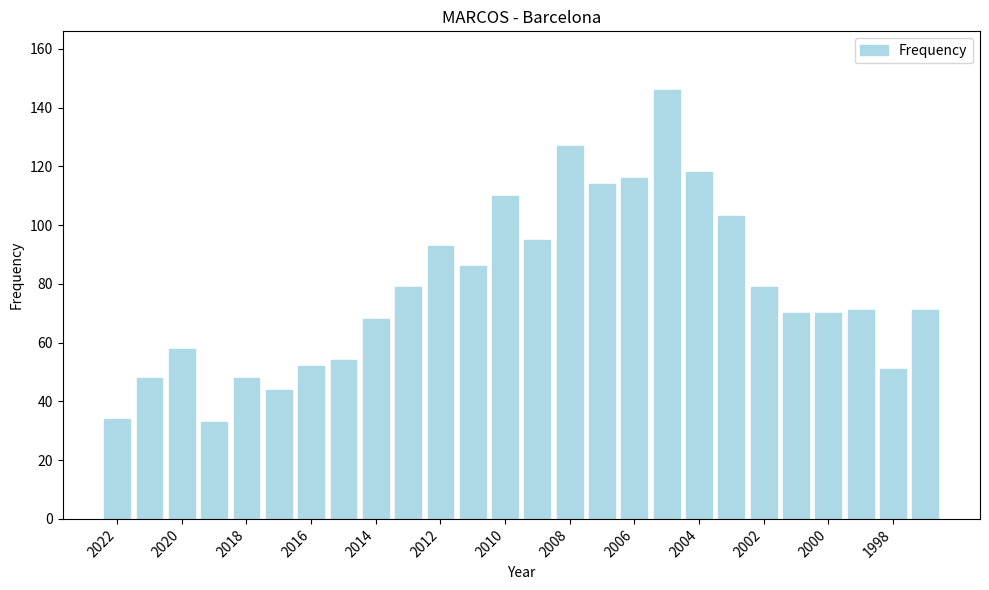

What is the greatest value displayed?

146